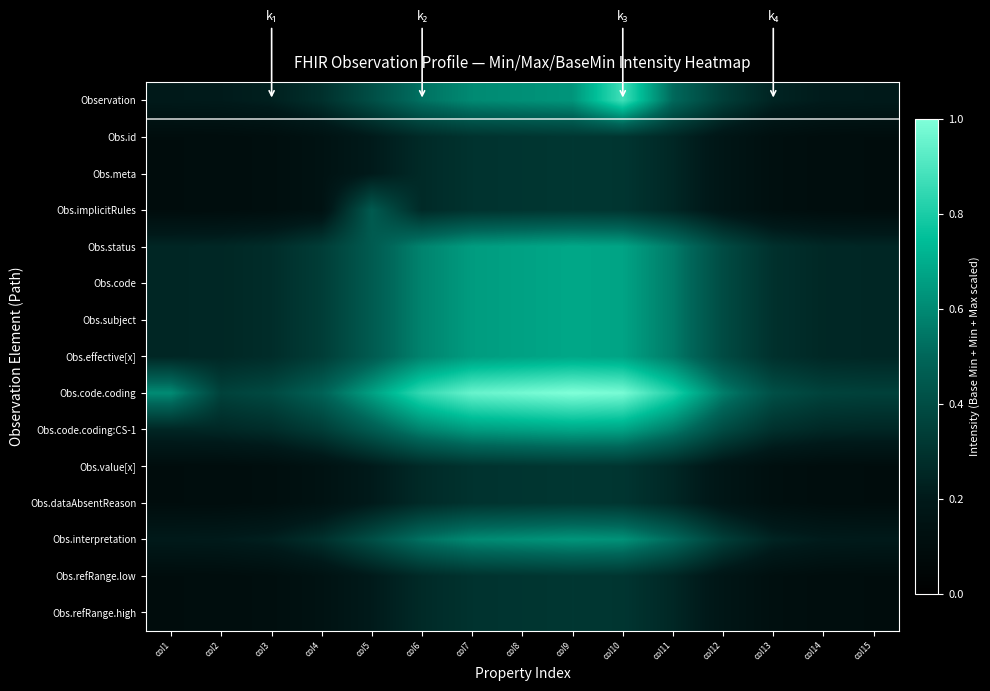

Rank the series at col10 from lowest to highest value.

Obs.id, Obs.meta, Obs.implicitRules, Obs.value[x], Obs.dataAbsentReason, Obs.refRange.low, Obs.refRange.high, Obs.interpretation, Obs.status, Obs.code, Obs.subject, Obs.effective[x], Obs.code.coding:CS-1, Observation, Obs.code.coding